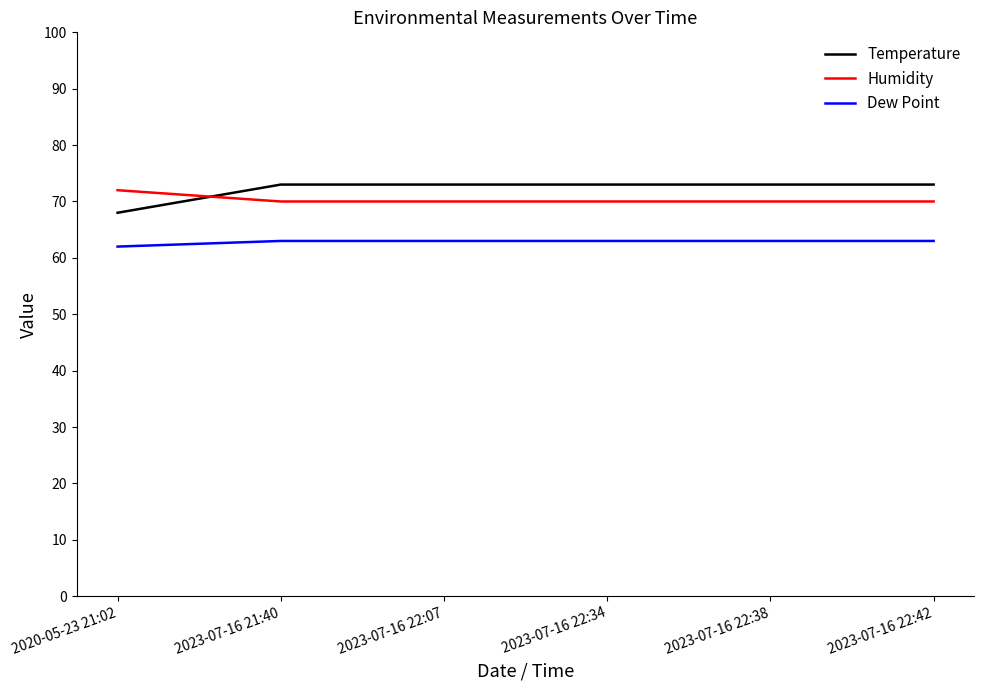

True or false: Humidity and Dew Point intersect in this chart.

False